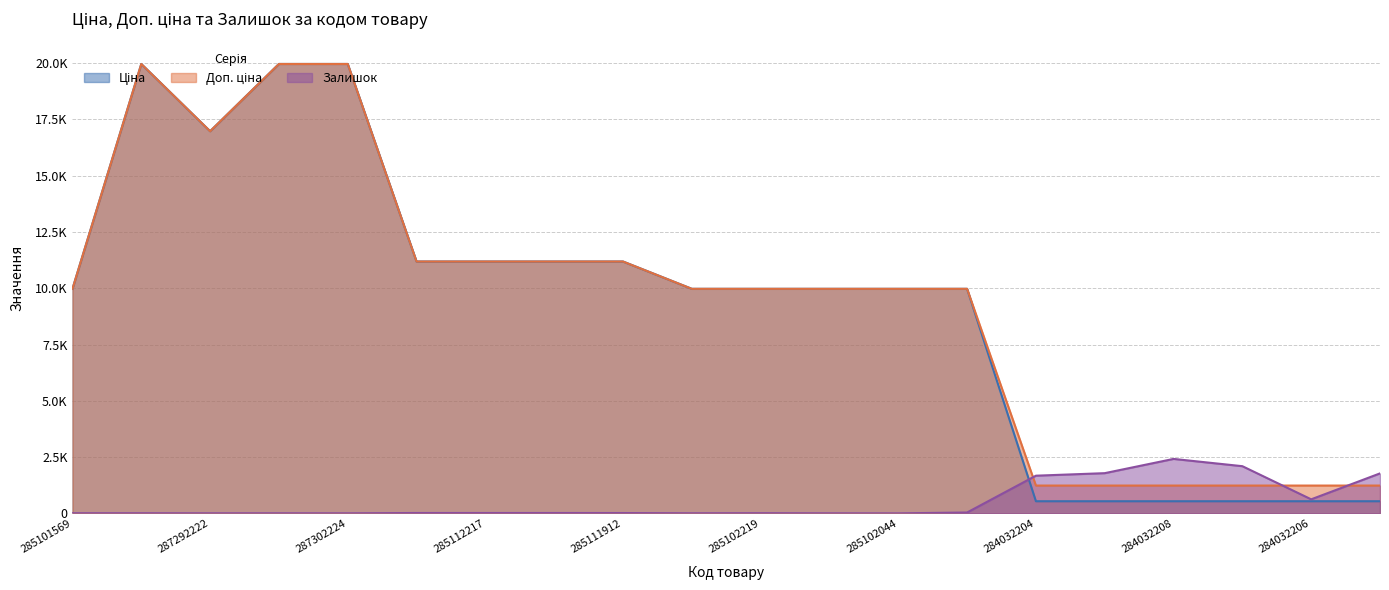

At which label does Залишок reach its peak?

284032208